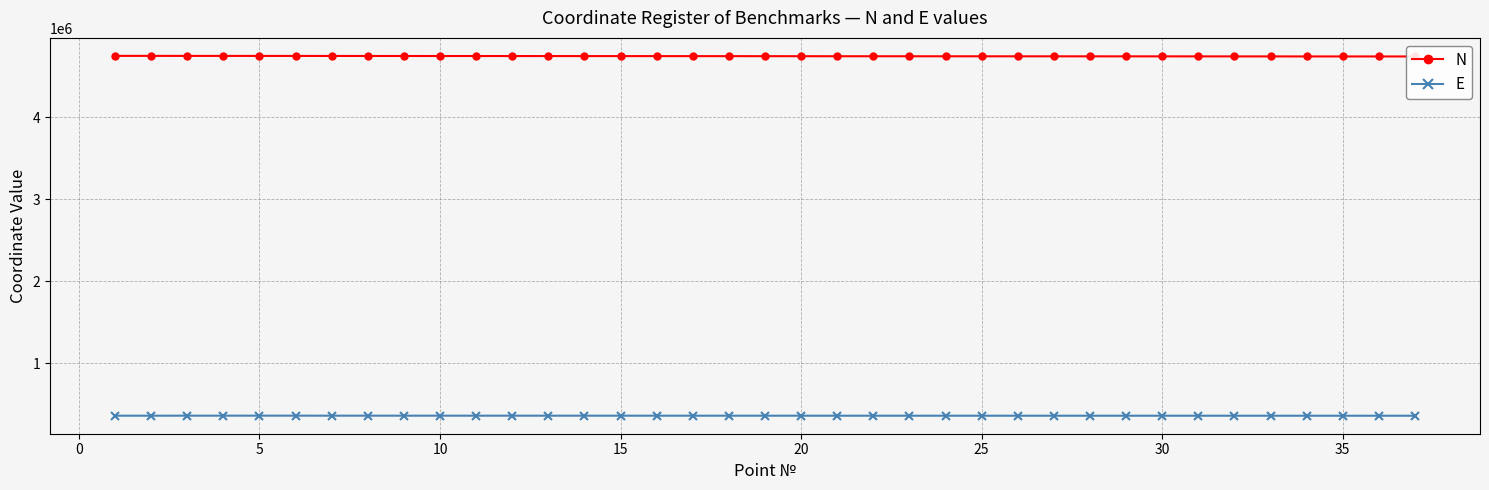

What is the highest value of the E series?

363450.2